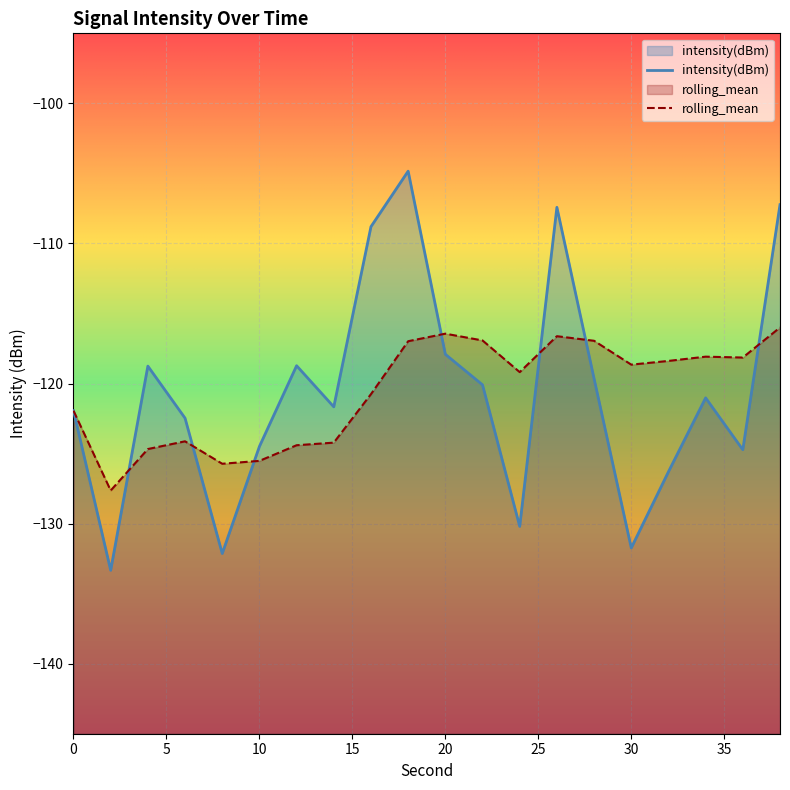

How many values in the rolling_mean series are below -118?

14